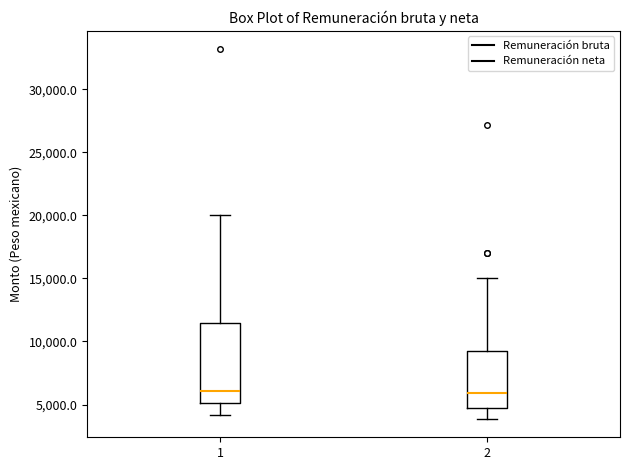

Reading left to right, read every box against the y-axis: the position of its median line, the range the box covers, and the ends of its whiskers. The values are not printed on the chart, so give them approximately, as read against the axis.

1: median 6000, box 5000 to 11500, whiskers 4000 to 20000
2: median 6000, box 4500 to 9500, whiskers 4000 to 15000